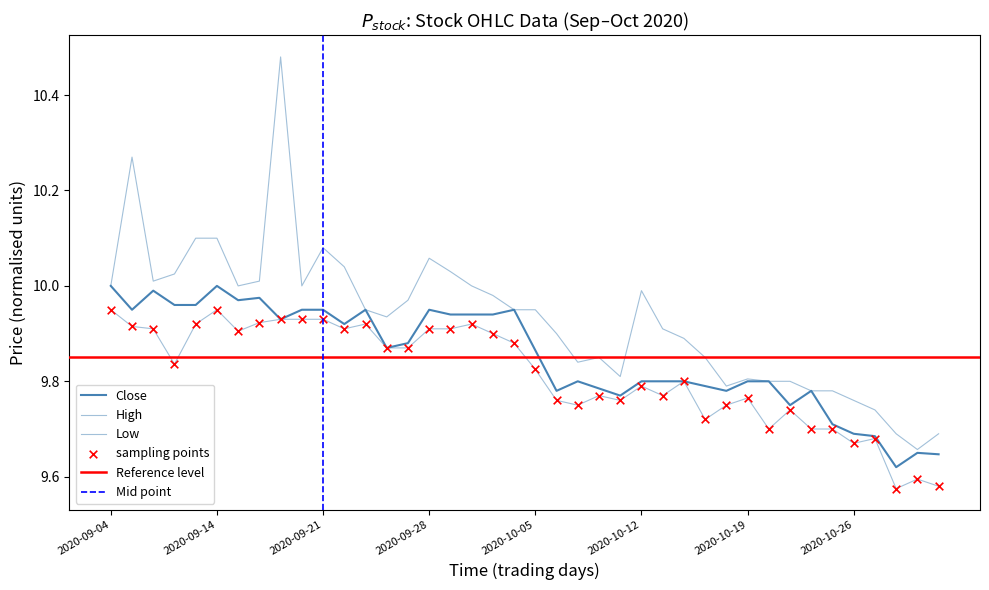

Which series reaches the minimum Y coordinate?

Low